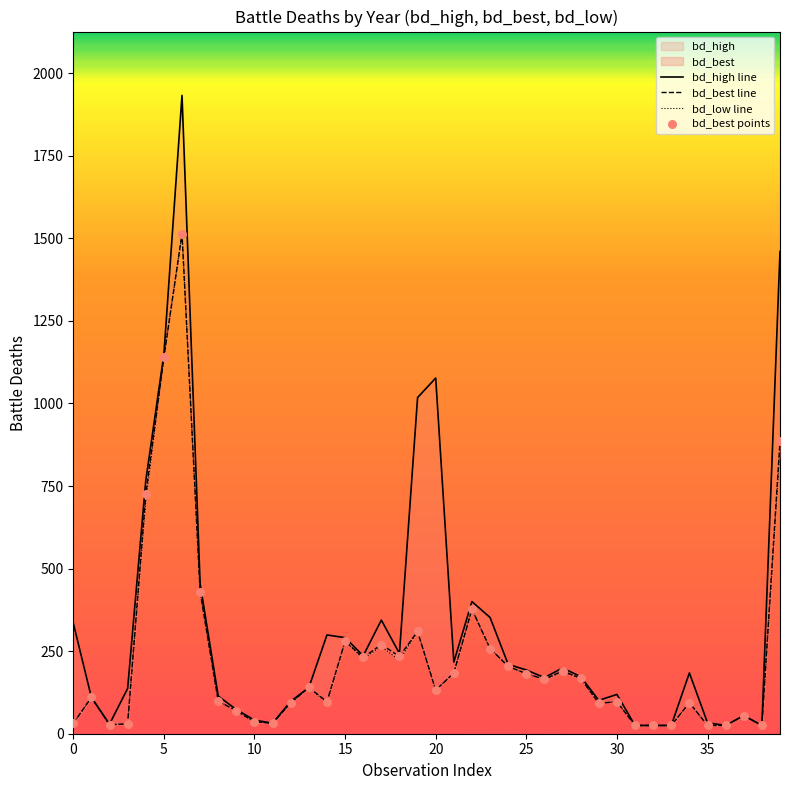

Which series reaches the minimum Y coordinate?

bd_high line